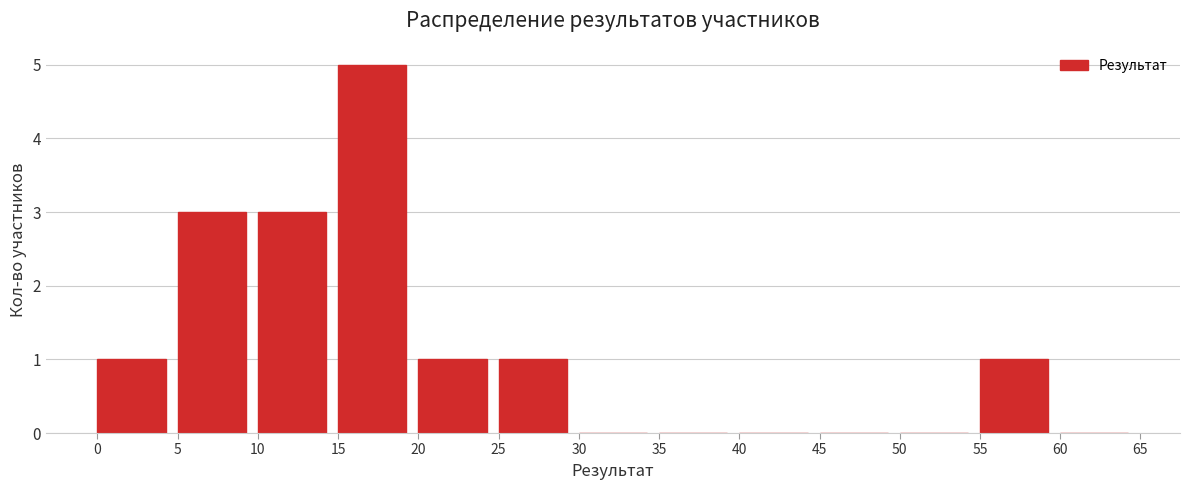

What is the height of the bar covering 55 to 60 on the x-axis? The values are not printed on the chart, so give them approximately, as read against the axis.

1